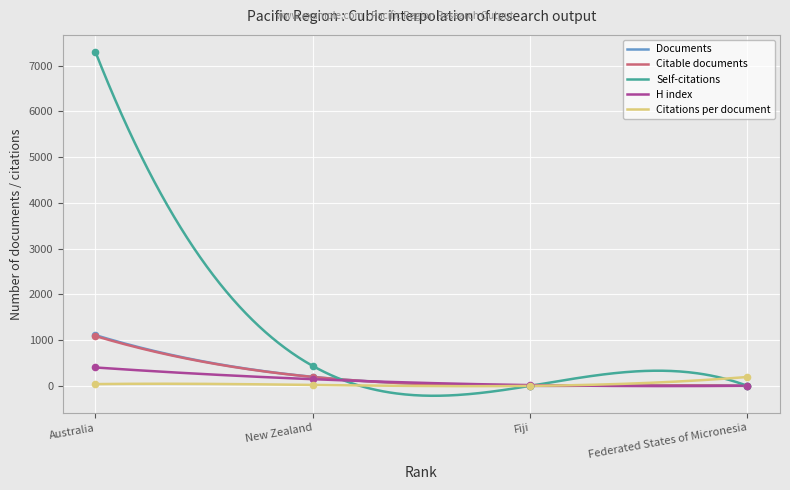

Which series contains the highest Y value?

Citations